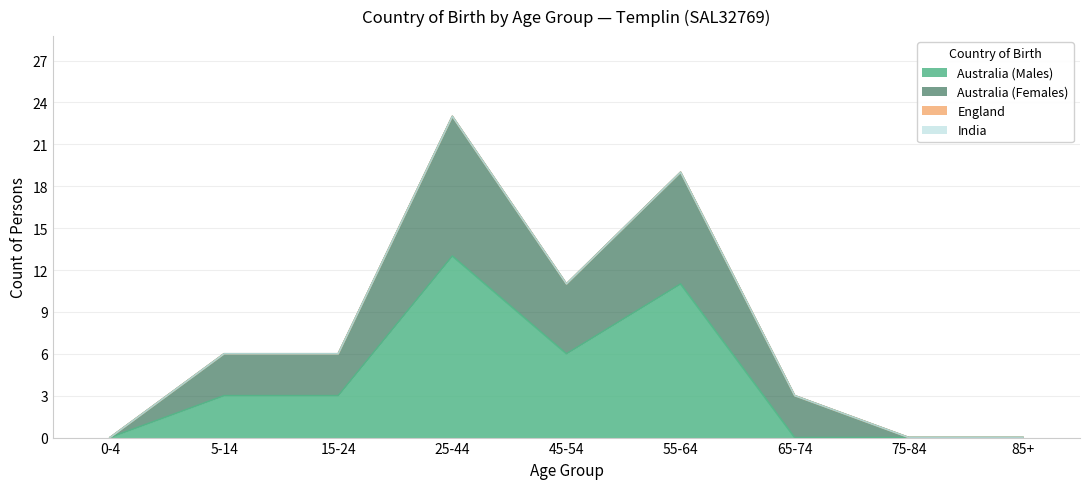

What is the label of the 2nd point from the right?

75-84